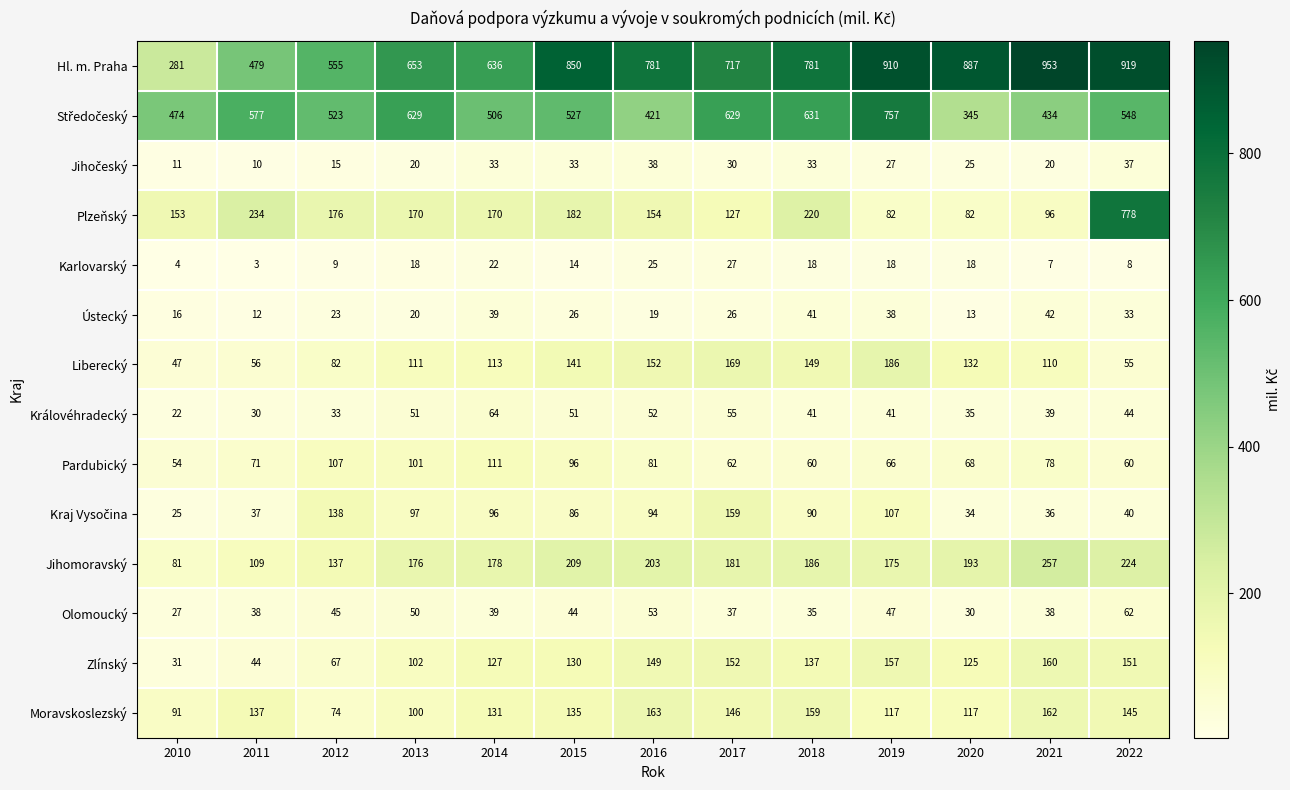

What is the difference between the highest and lowest values at 2014?

614